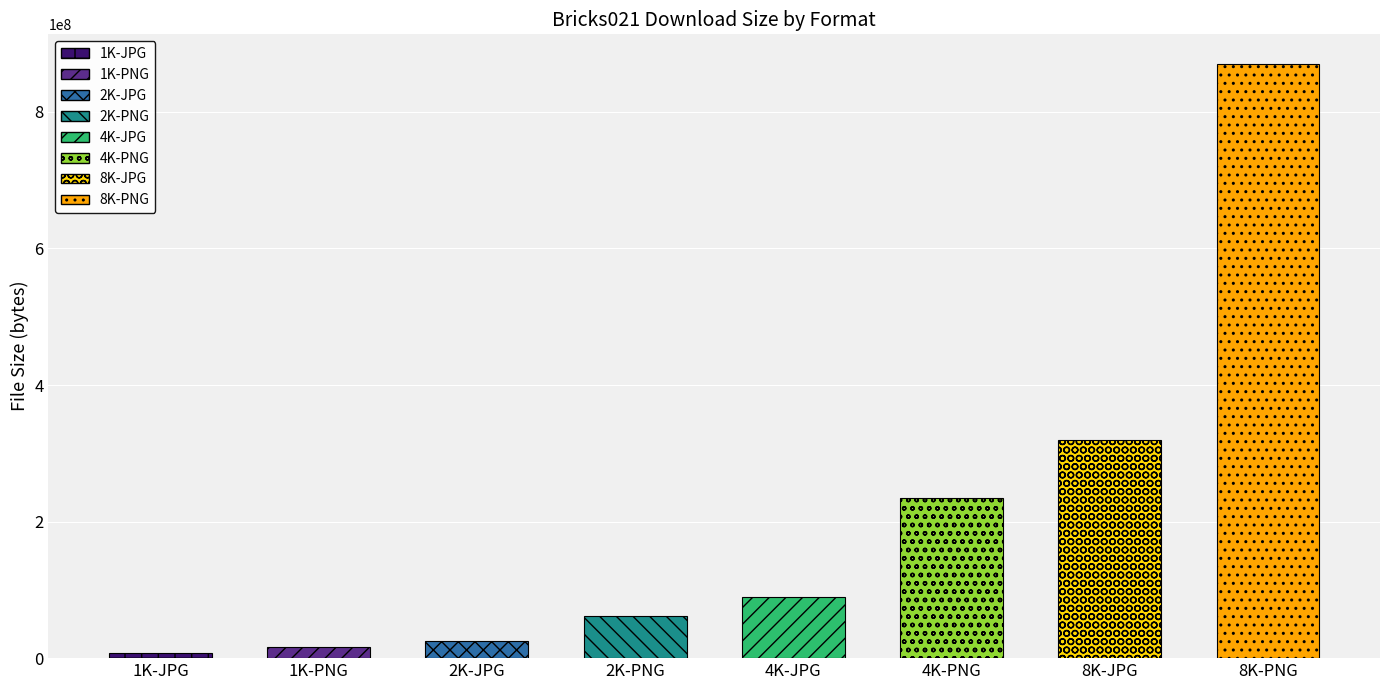

At which label is the value closest to 438694955?

8K-JPG